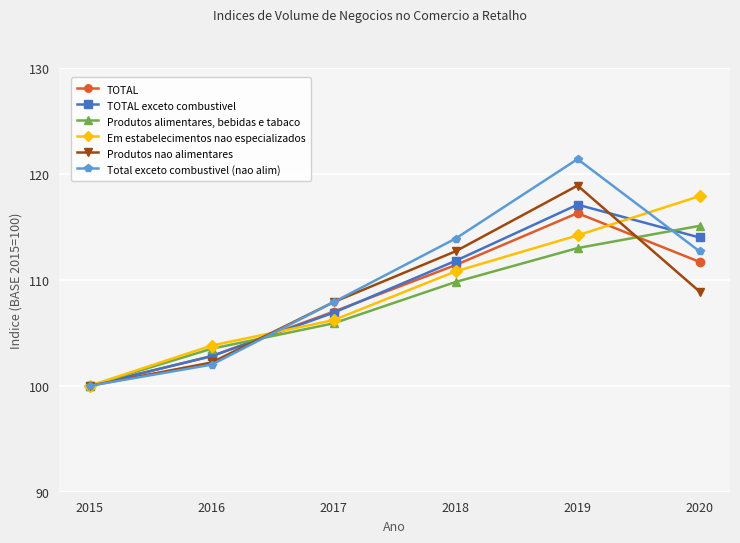

The value of Em estabelecimentos nao especializados at 2020 is 117.9. True or false?

True